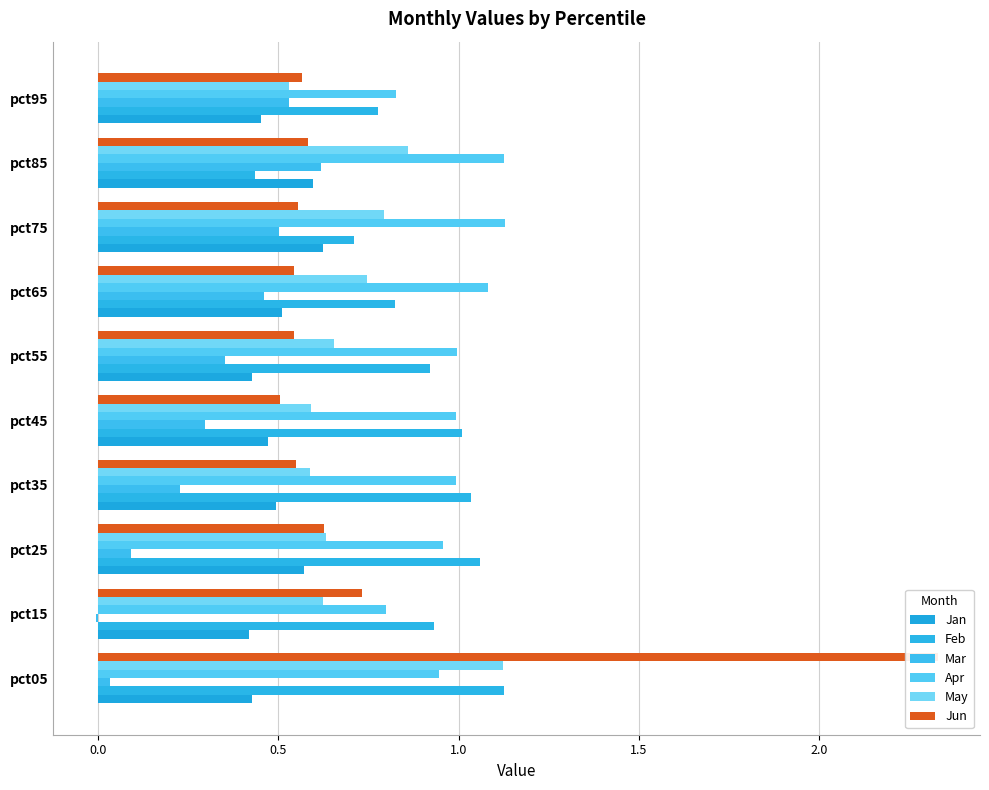

Which has a higher value, 2.0 or 1.0?

1.0